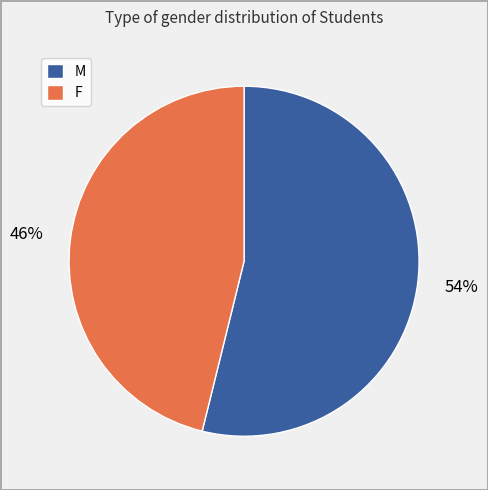

Is the sum of F and M greater than half?

Yes